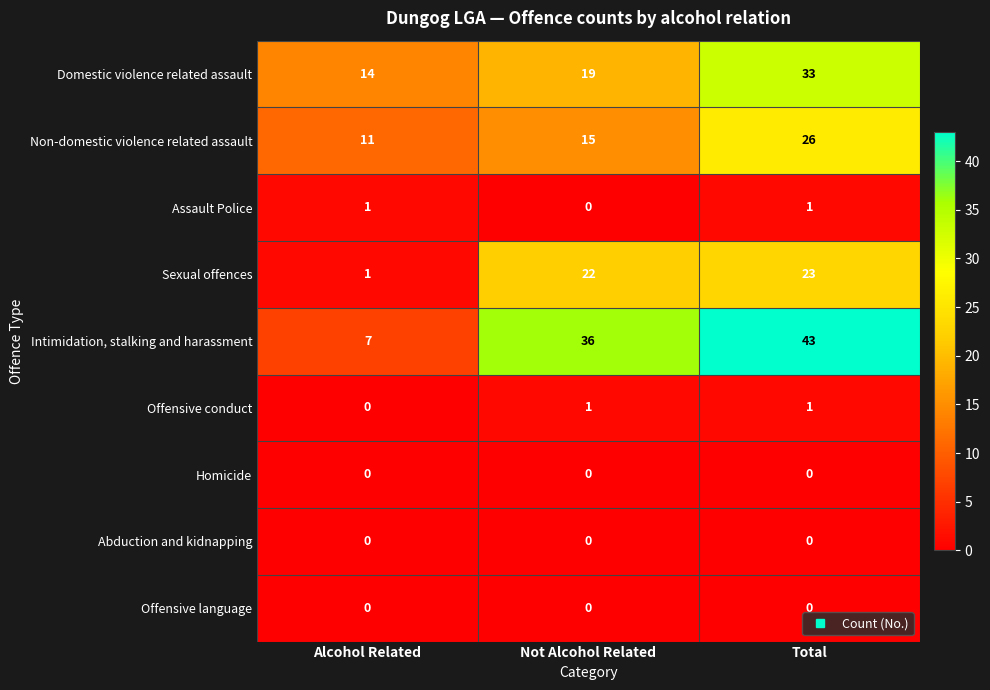

Which series has the widest spread of values?

Intimidation, stalking and harassment